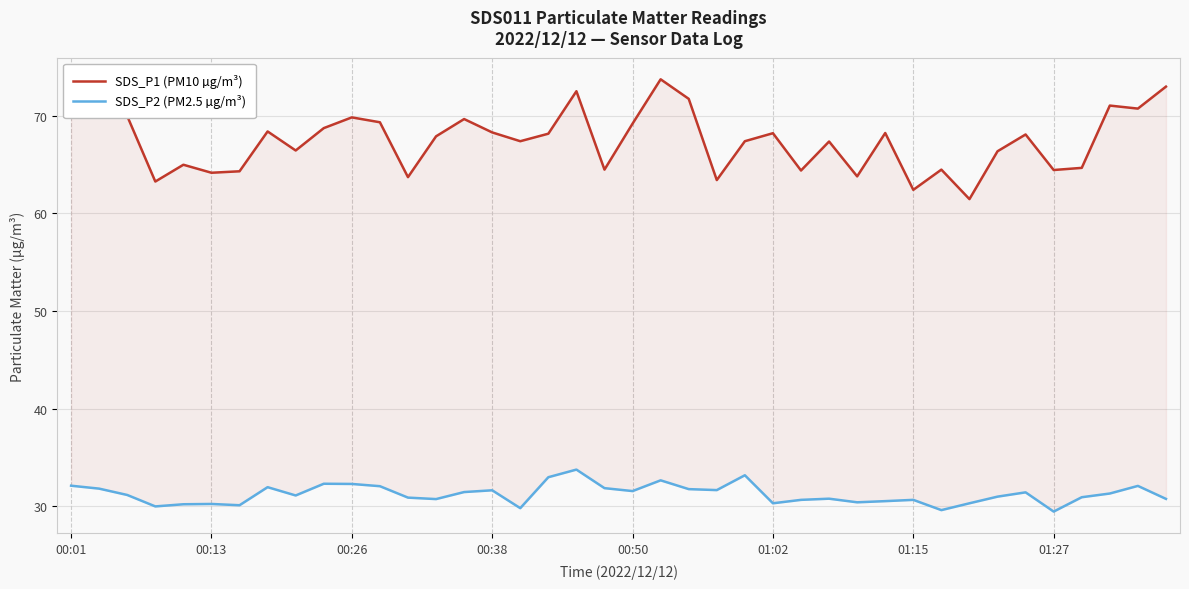

Which series has the largest total across all categories?

SDS_P1 (PM10 µg/m³)